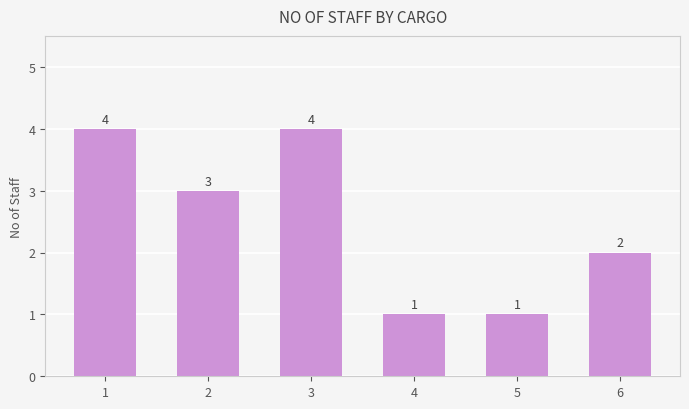

The value at 3 is 5. True or false?

False